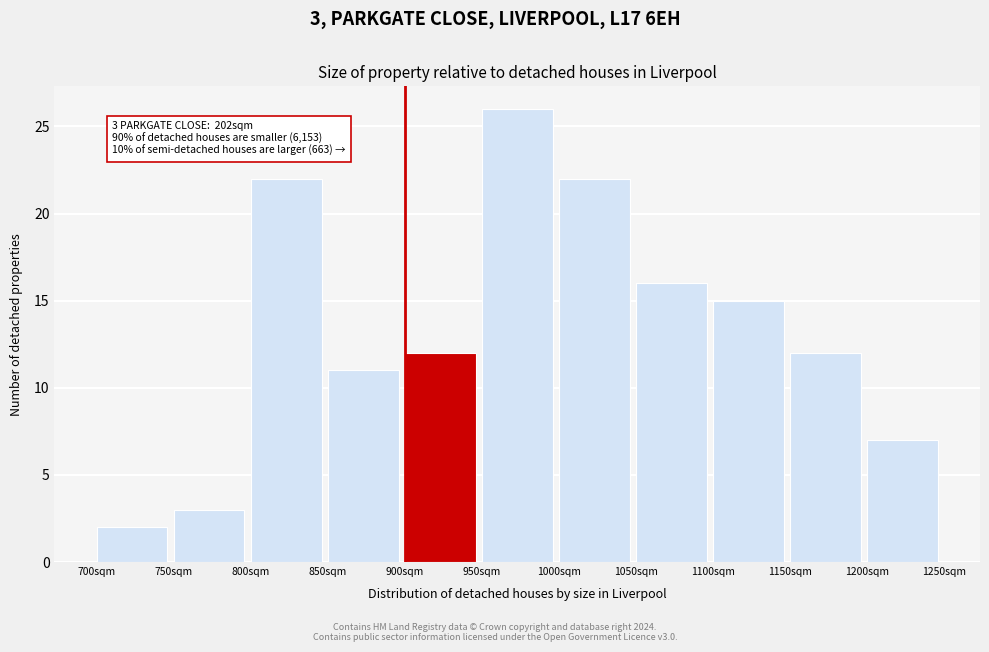

Over which range of the x-axis is the bar tallest?

950 to 1000